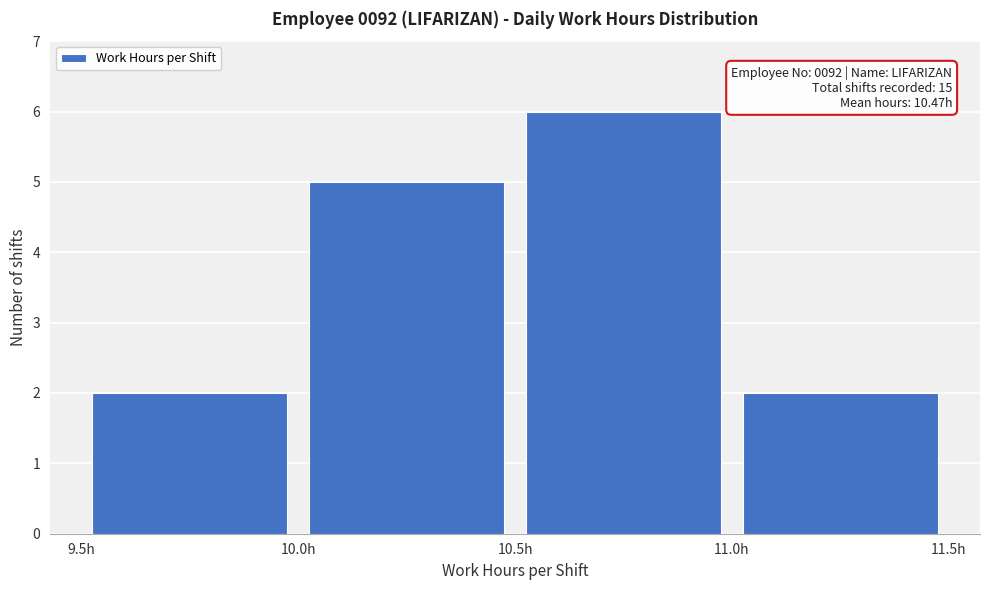

Which range on the x-axis has the tallest bar?

10.5 to 11.0